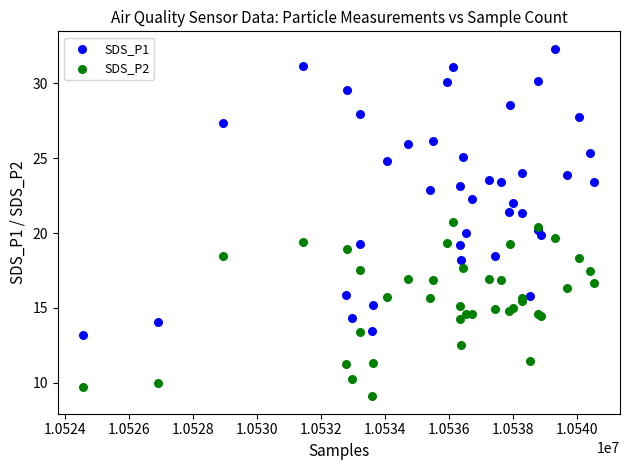

Which series has the widest spread of Y values?

SDS_P1